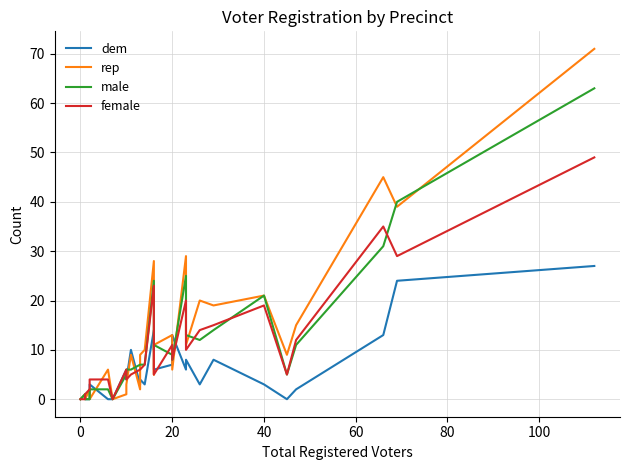

Does the chart have visible grid lines?

Yes